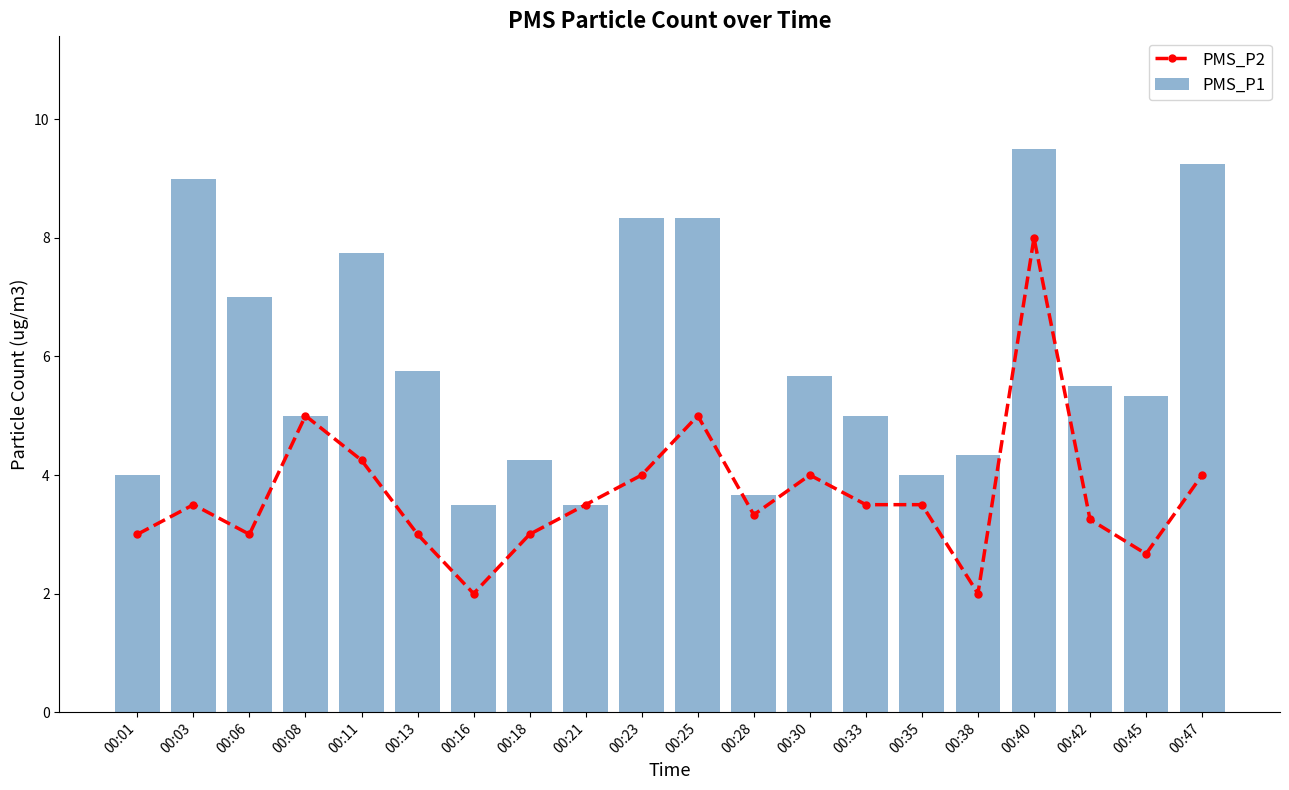

What is the total value across all series at 00:01?

7.0